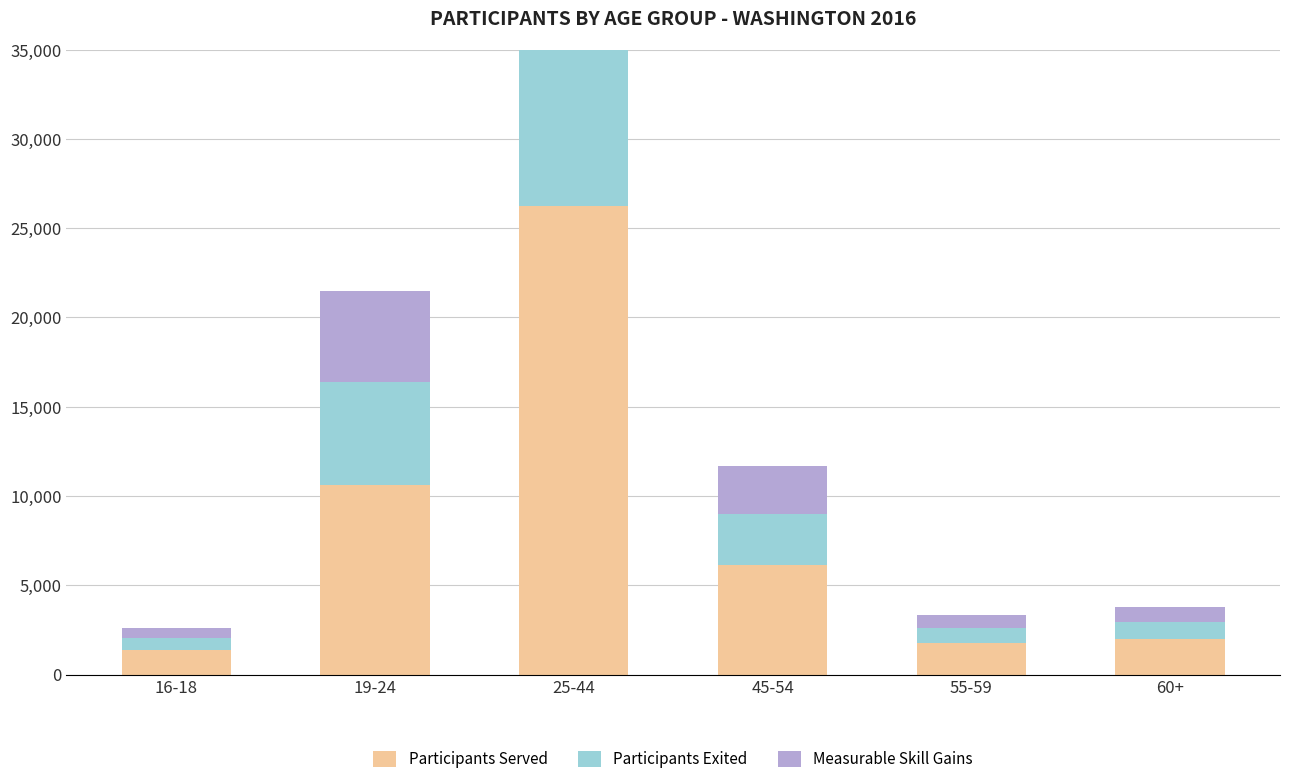

What position from the left is 19-24?

2